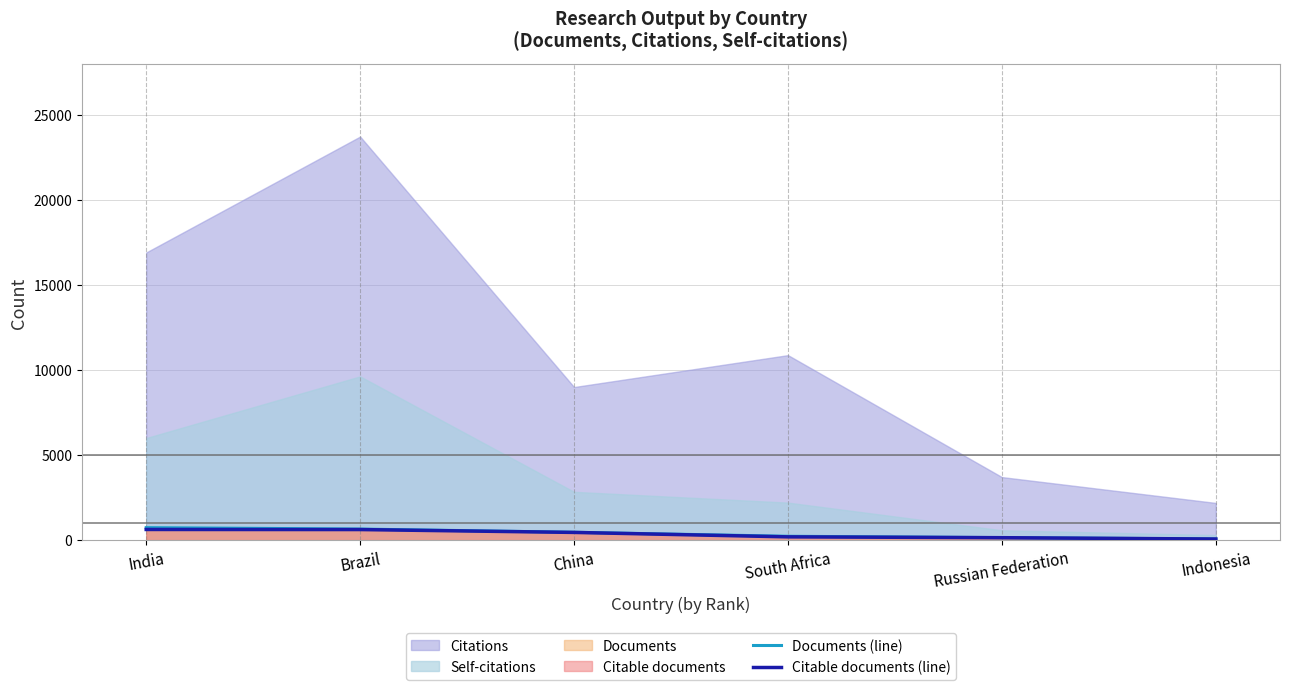

What is the sum of the Documents (line) values at Indonesia and India?

807